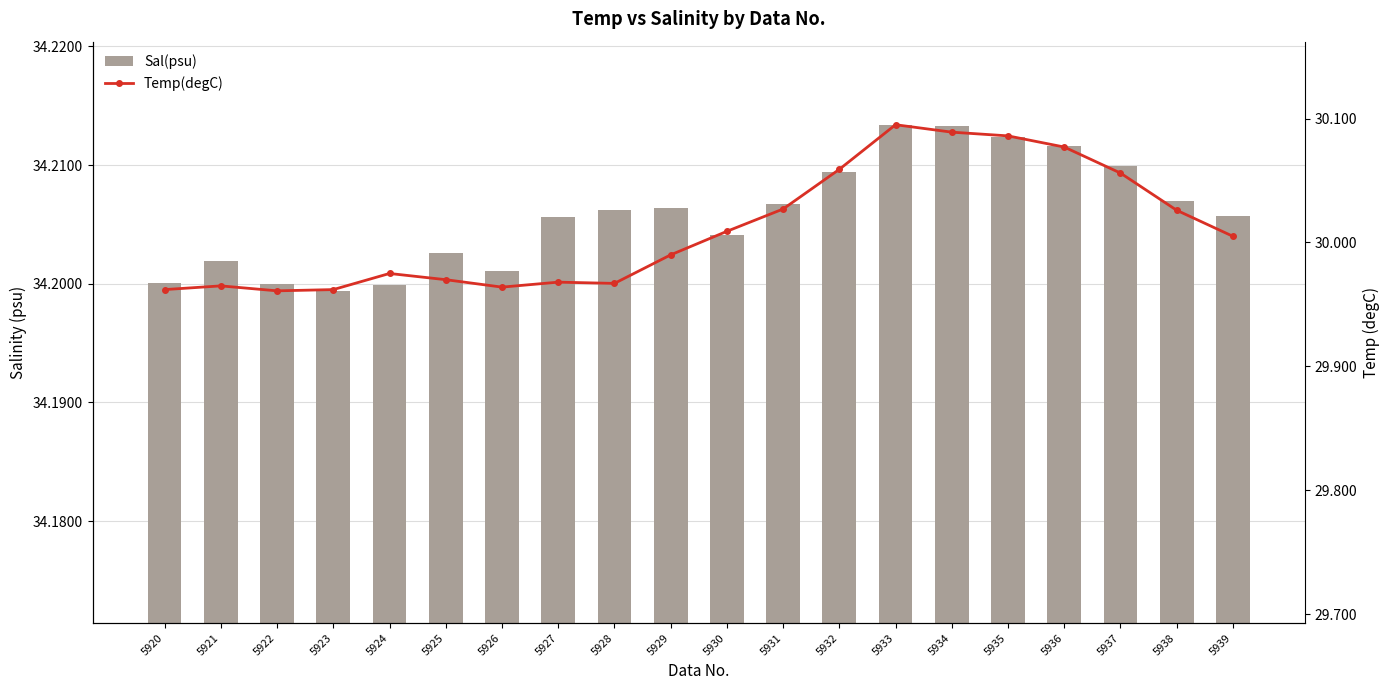

What is the minimum value for Sal(psu)?

34.2